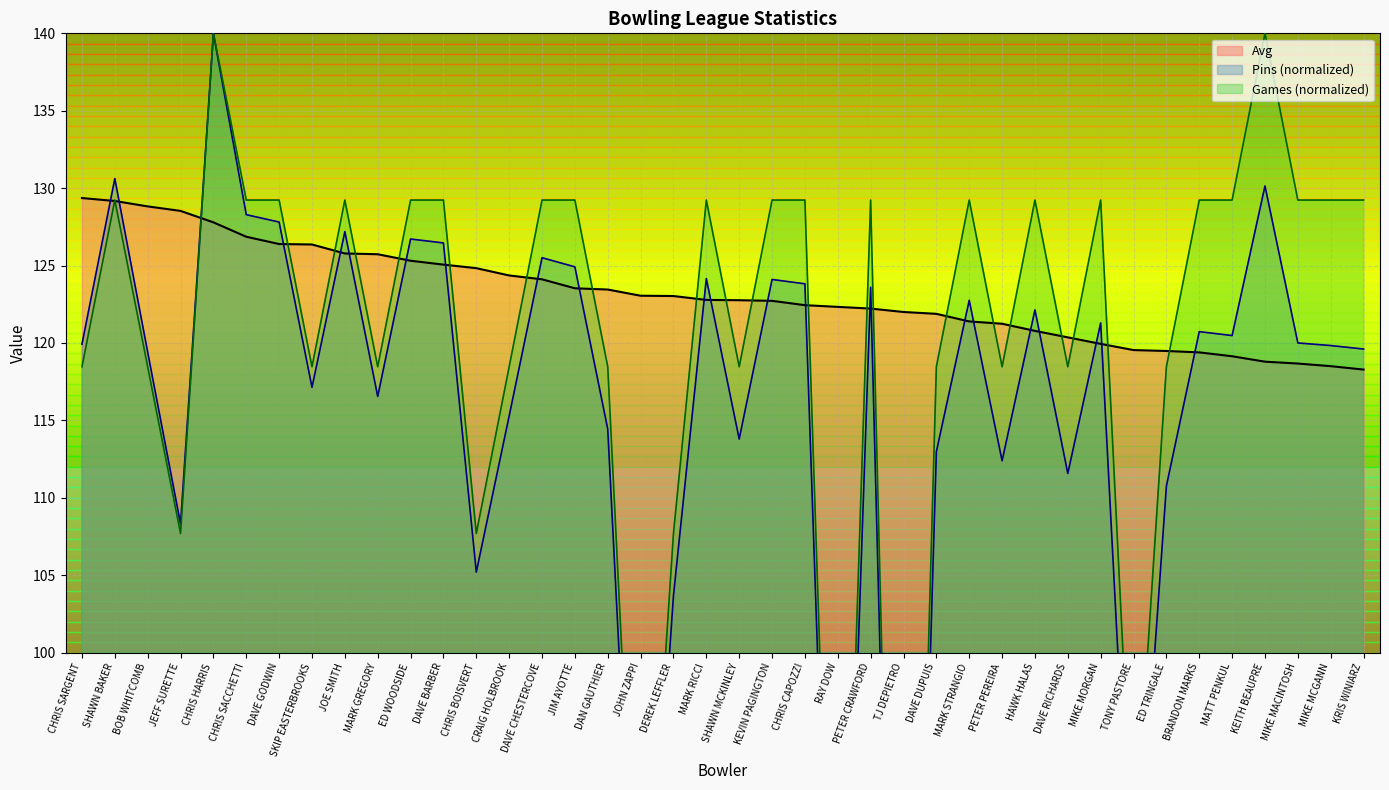

What is the sum of the Avg values at MIKE MCGANN and TONY PASTORE?

238.0